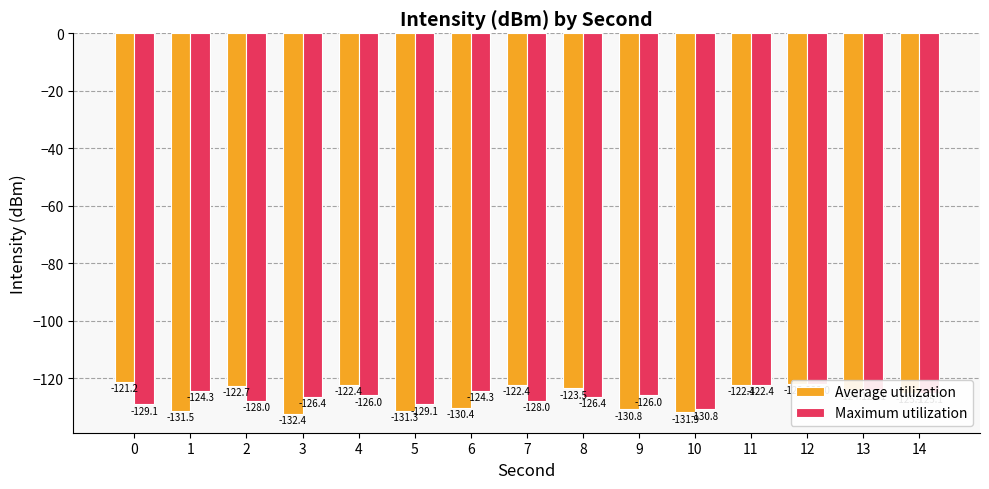

How many bars are there in total?

30